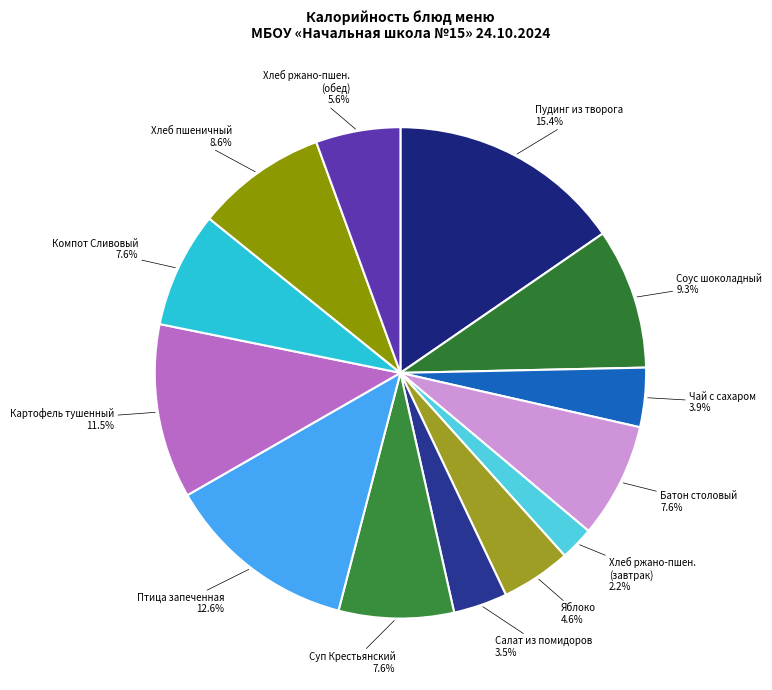

How much of the chart is everything except Хлеб пшеничный?

91.4%